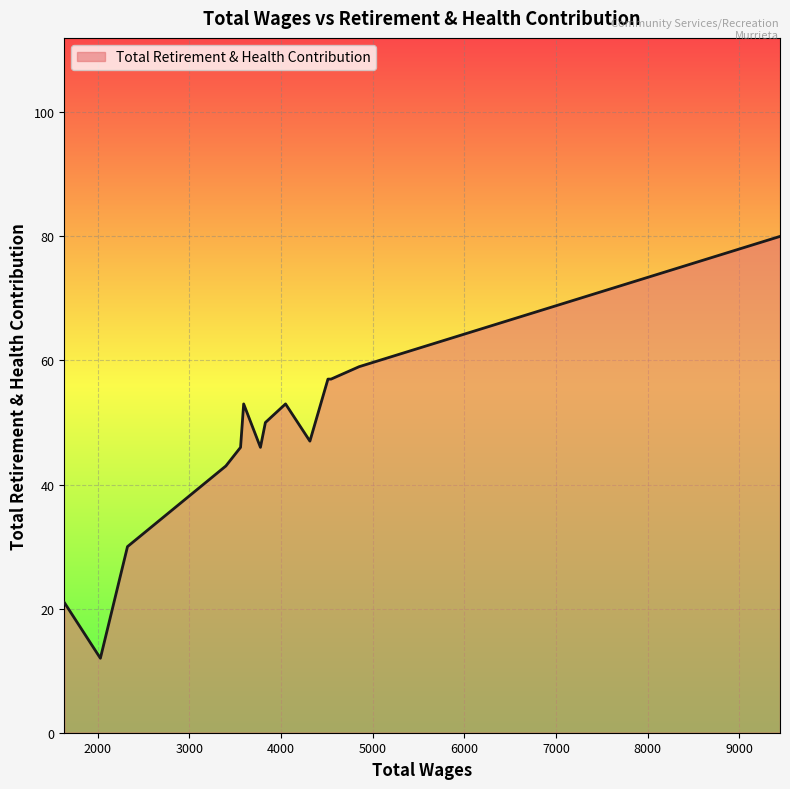

What is the smallest value displayed?

12